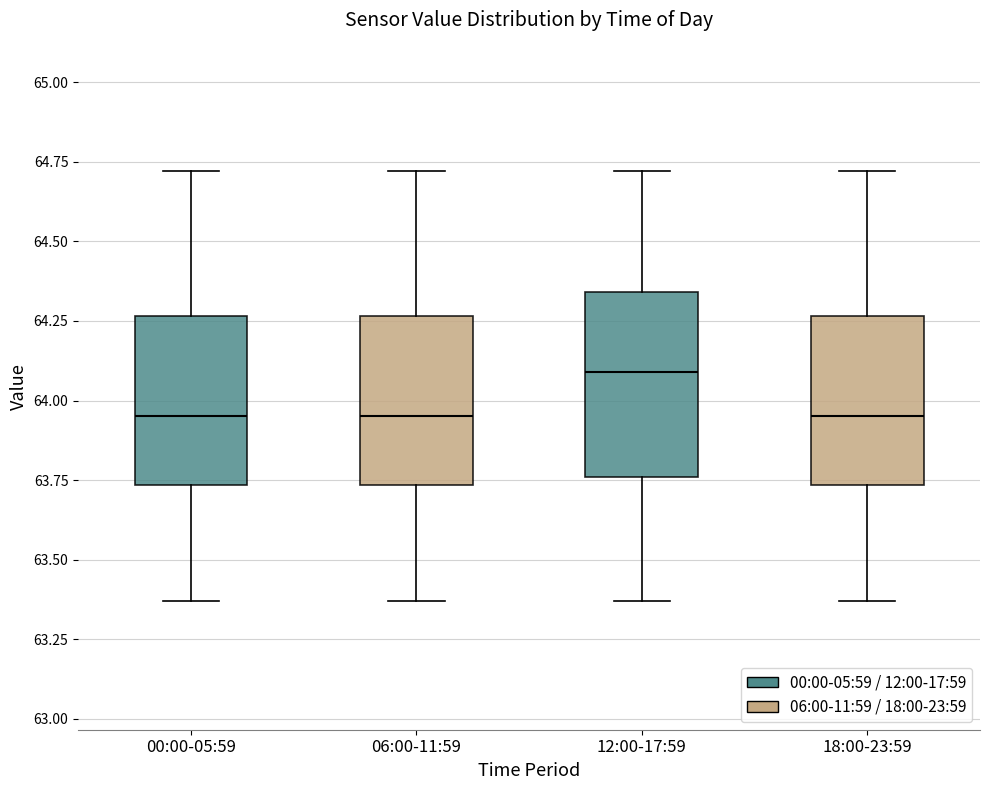

Where does the lower whisker of the box for 00:00-05:59 end on the y-axis? The values are not printed on the chart, so give them approximately, as read against the axis.

63.35